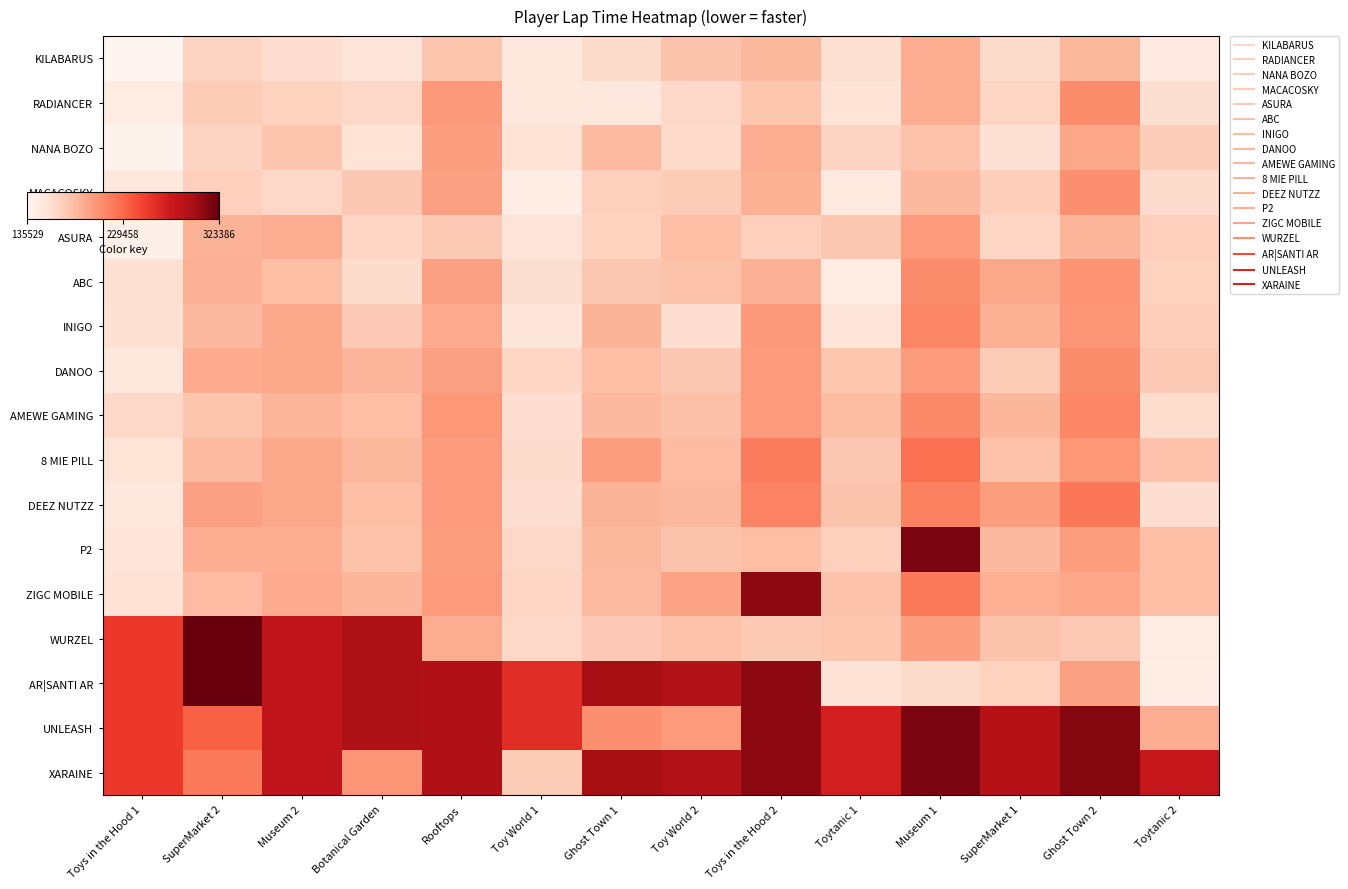

Which series has the largest total across all categories?

XARAINE